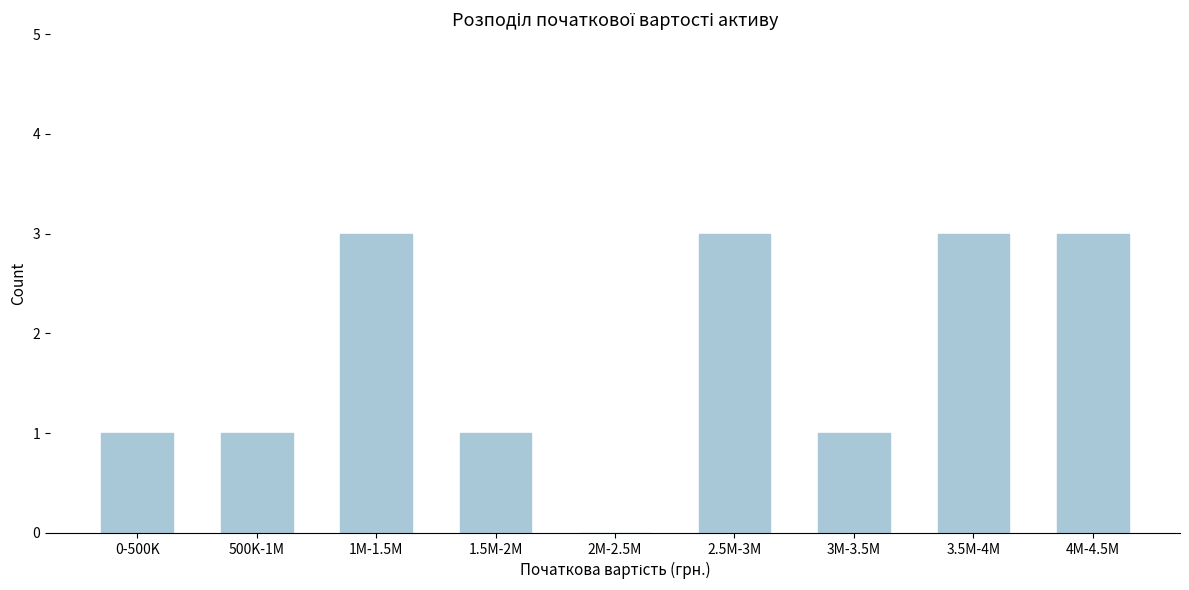

Reading left to right, list all the values displayed in this chart.

0-500K=1	500K-1M=1	1M-1.5M=3	1.5M-2M=1	2M-2.5M=0	2.5M-3M=3	3M-3.5M=1	3.5M-4M=3	4M-4.5M=3